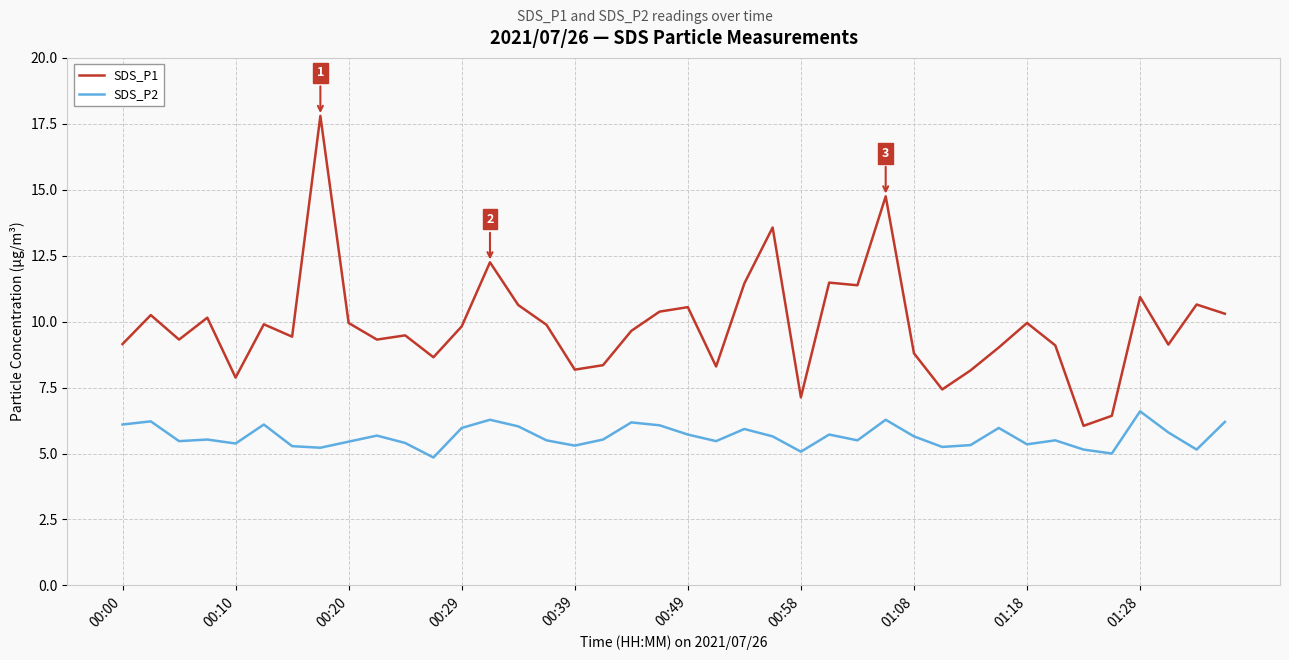

Rank the series by their average value, from highest to lowest.

SDS_P1, SDS_P2